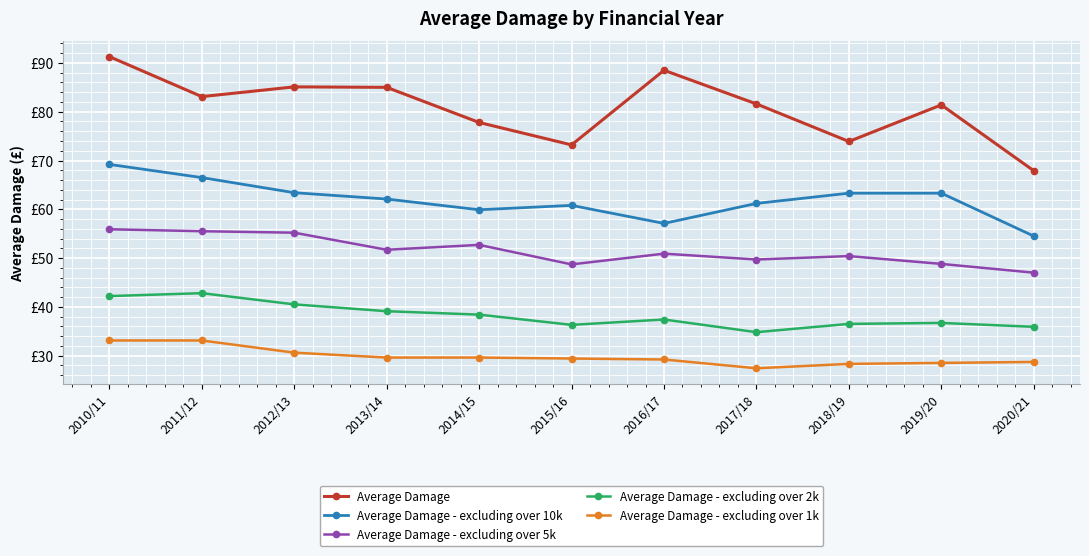

What is the sum of all Average Damage - excluding over 5k values?

566.5